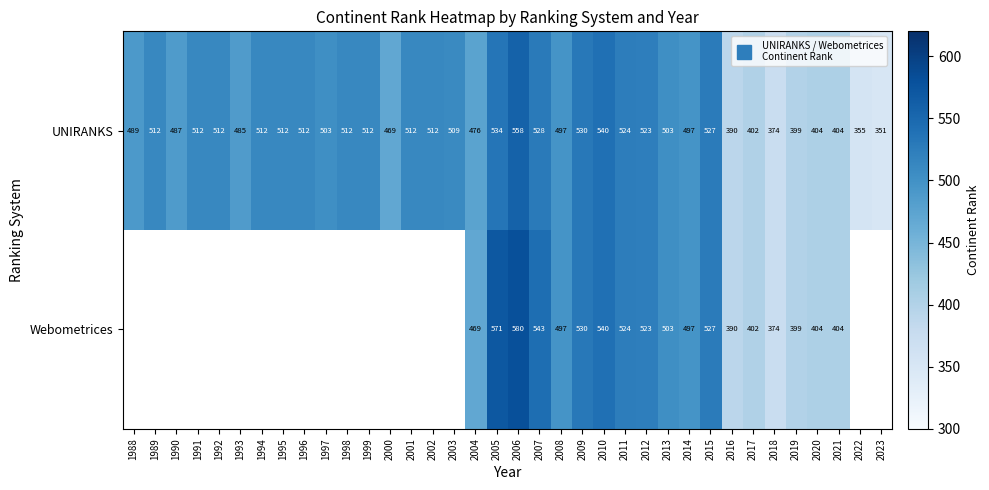

The Webometrices series shows 206.4 at 2011. True or false?

False